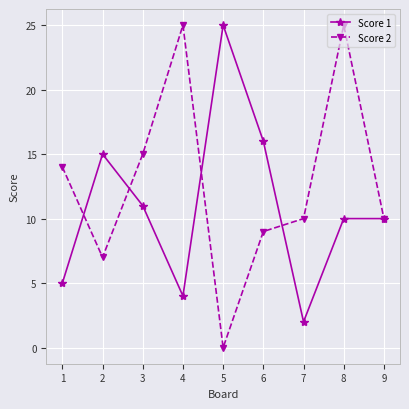

What is the value of the Score 2 point at the 4th from the left?

25